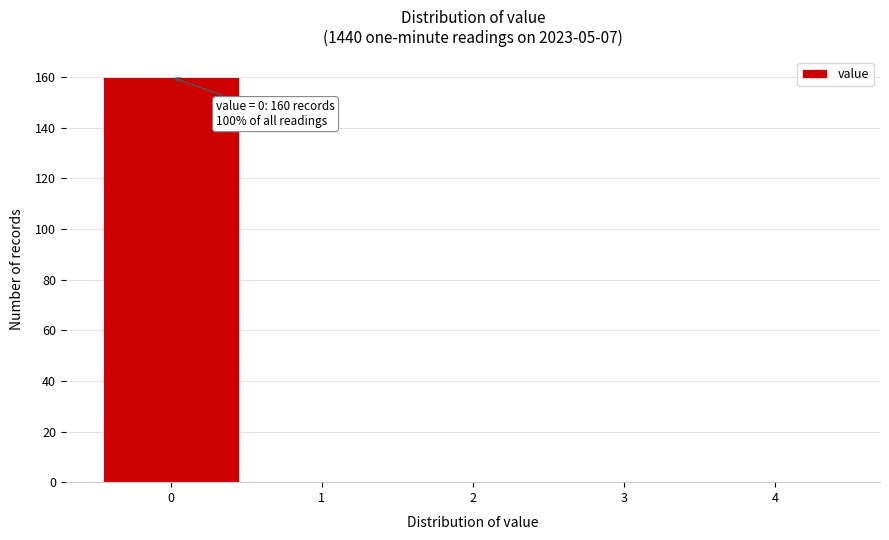

Which range on the x-axis has the tallest bar?

-0.5 to 0.5